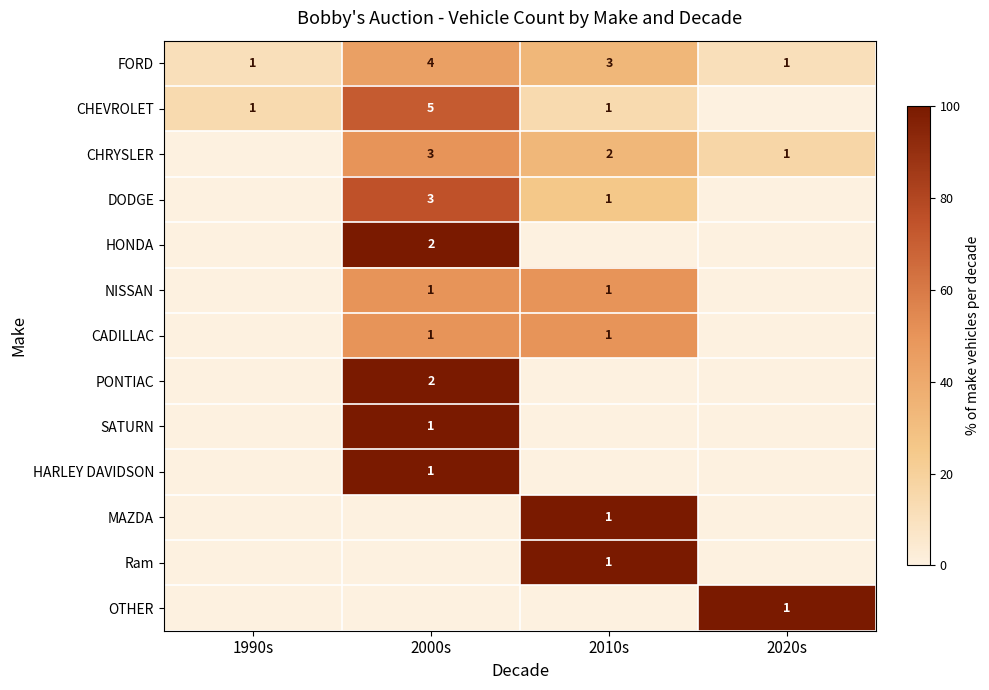

Which label corresponds to the smallest value in the chart?

2020s